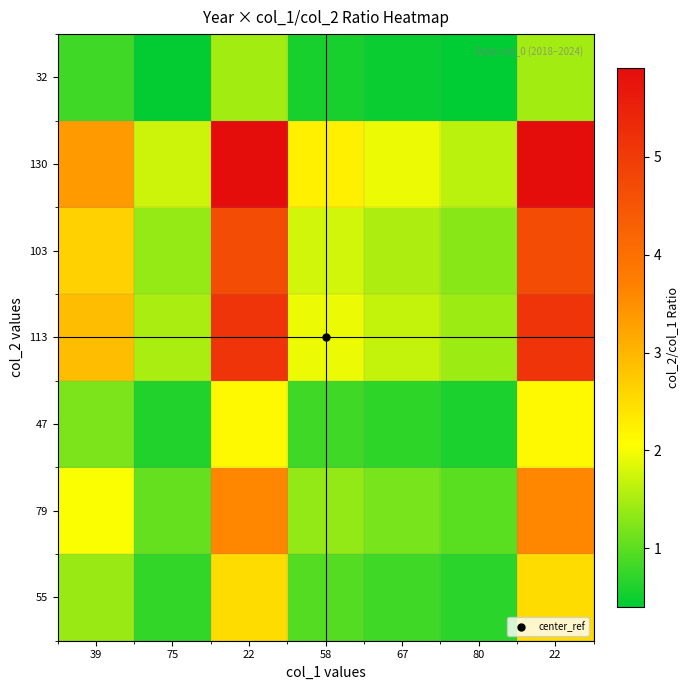

Reading left to right, transcribe all the data shown in this chart.

55: 39=1.4	75=0.7	22=2.5	58=0.9	67=0.8	80=0.7	22=2.5
79: 39=2.0	75=1.1	22=3.6	58=1.4	67=1.2	80=1.0	22=3.6
47: 39=1.2	75=0.6	22=2.1	58=0.8	67=0.7	80=0.6	22=2.1
113: 39=2.9	75=1.5	22=5.1	58=1.9	67=1.7	80=1.4	22=5.1
103: 39=2.6	75=1.4	22=4.7	58=1.8	67=1.5	80=1.3	22=4.7
130: 39=3.3	75=1.7	22=5.9	58=2.2	67=1.9	80=1.6	22=5.9
32: 39=0.8	75=0.4	22=1.5	58=0.6	67=0.5	80=0.4	22=1.5